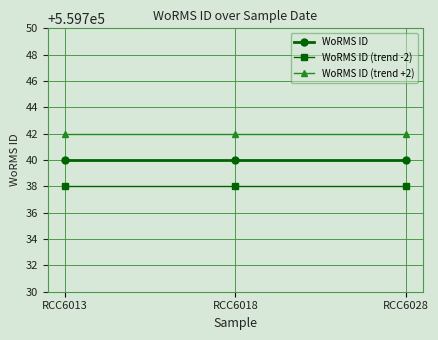

What is the highest value of the WoRMS ID series?

559740